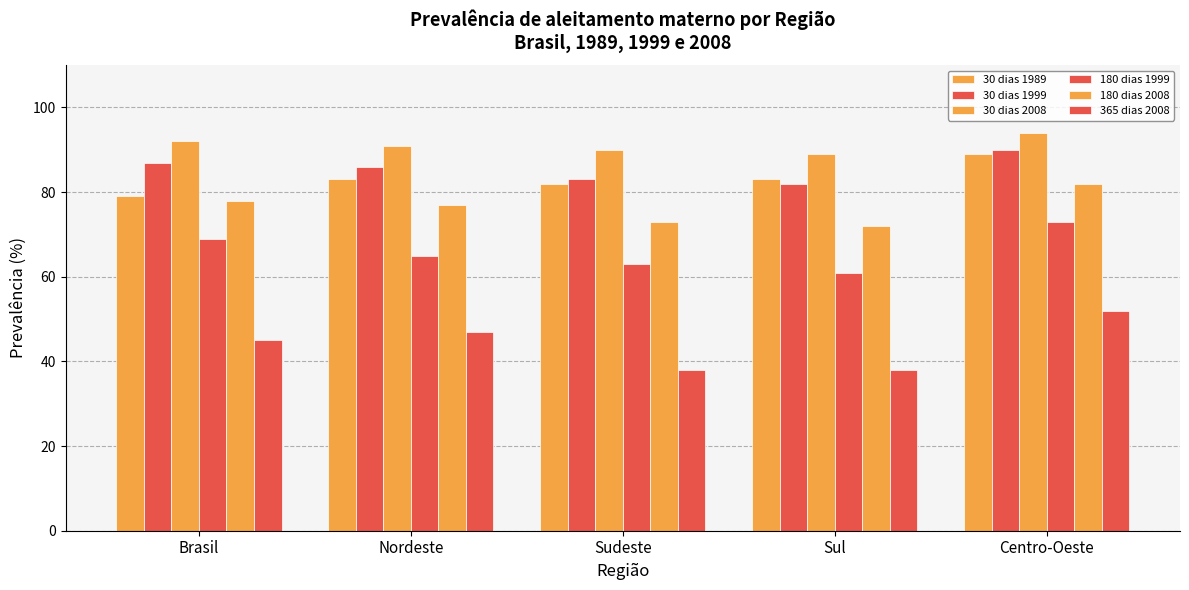

How many distinct data groups are displayed?

6